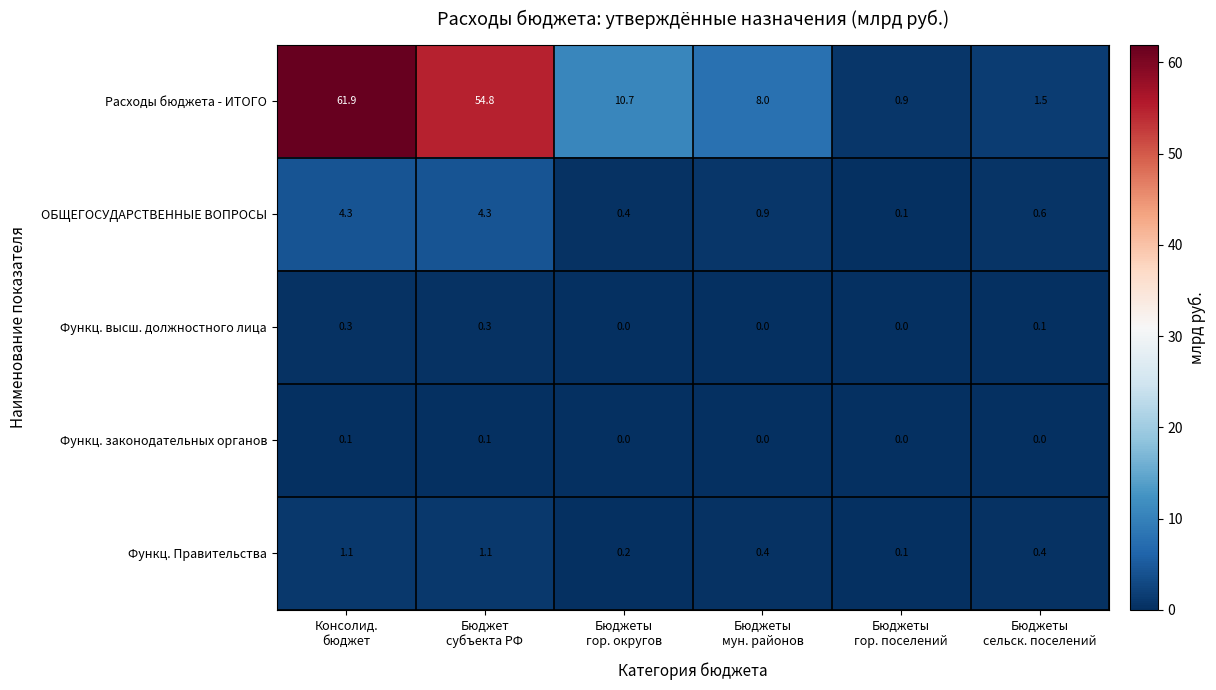

What is the greatest value displayed?

61.9